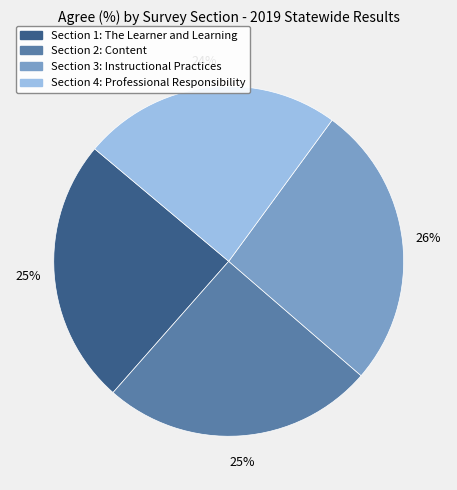

Which has a higher value, Section 3: Instructional Practices or Section 2: Content?

Section 3: Instructional Practices